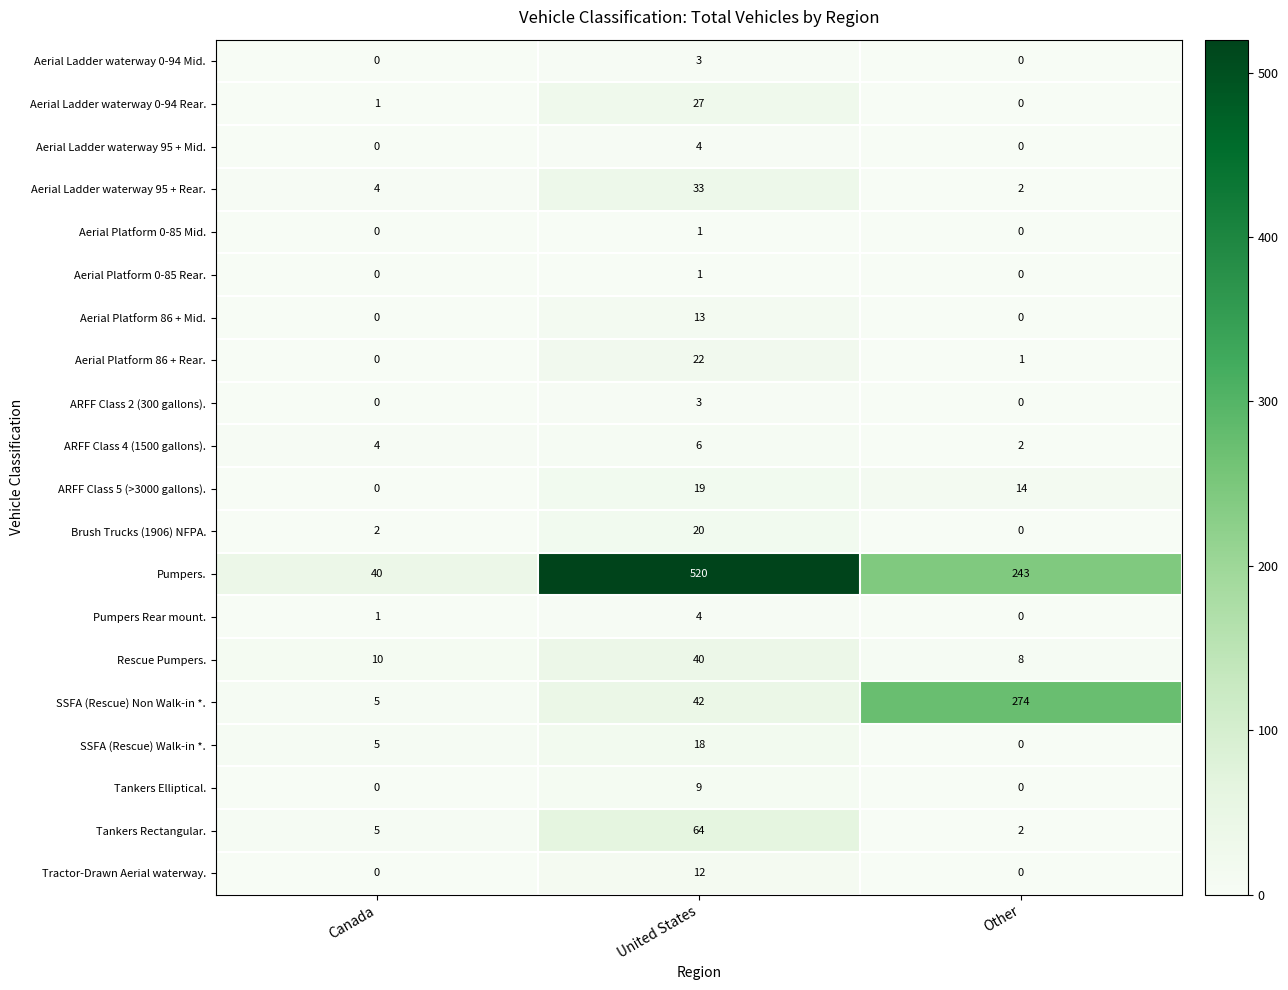

Which series has the widest spread of values?

Pumpers.